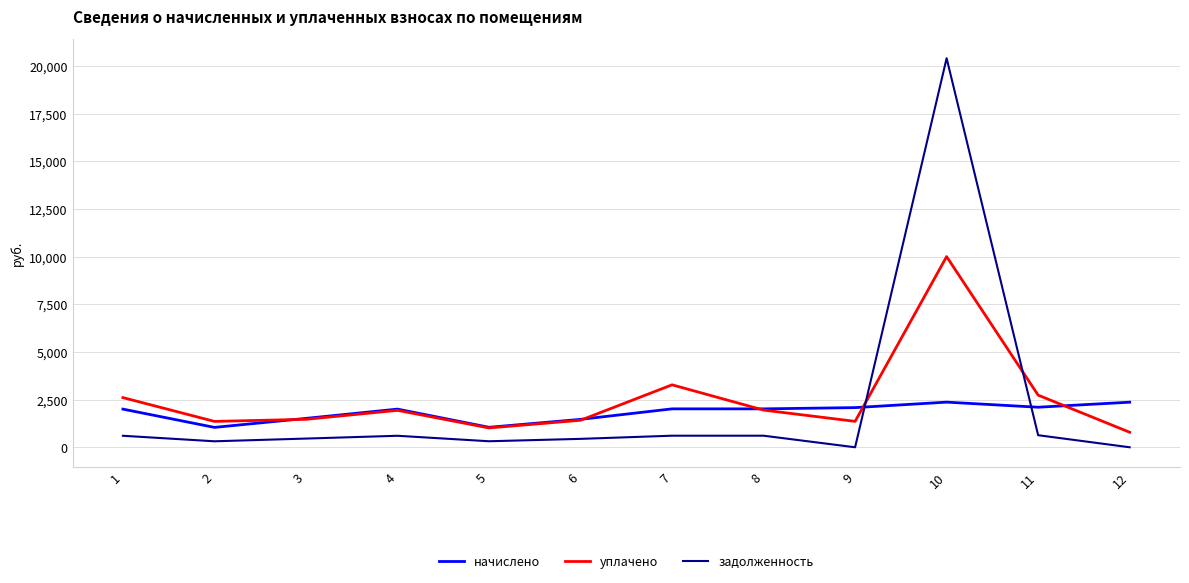

What is the total value across all series at 11?

5466.5